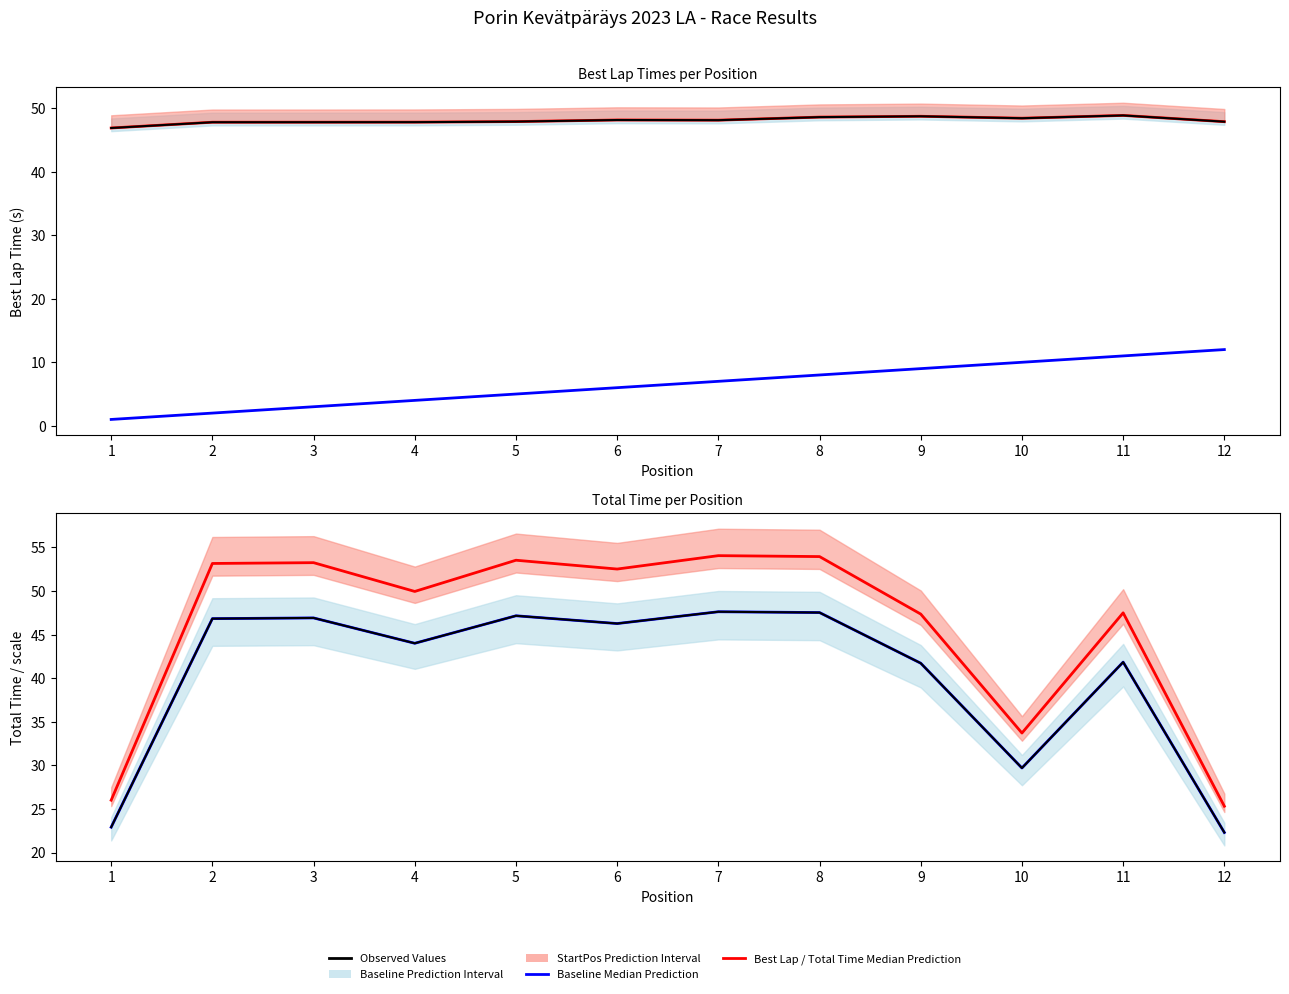

Between 2 and 10, which series saw the biggest shift?

Total Time Median